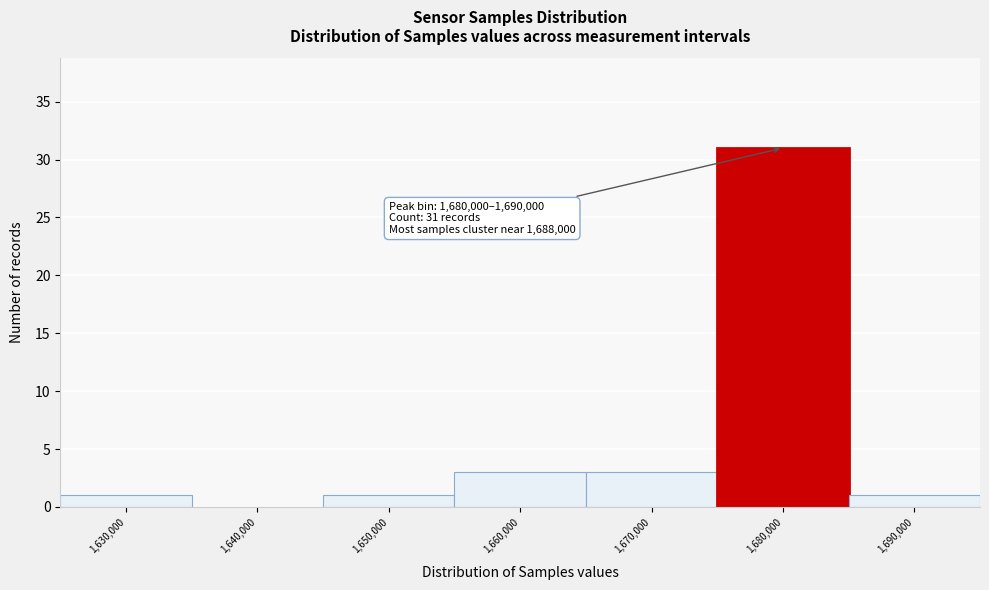

Reading right to left, what are all the values shown in this chart?

1,690,000=1	1,680,000=31	1,670,000=3	1,660,000=3	1,650,000=1	1,640,000=0	1,630,000=1